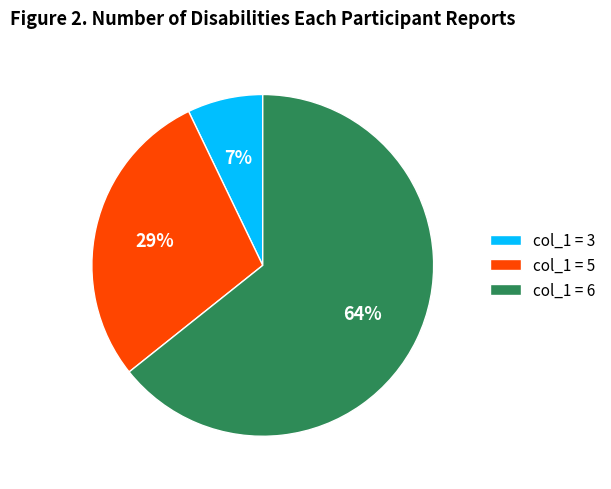

What percentage is the col_1 = 5 slice, to the nearest percent?

29%